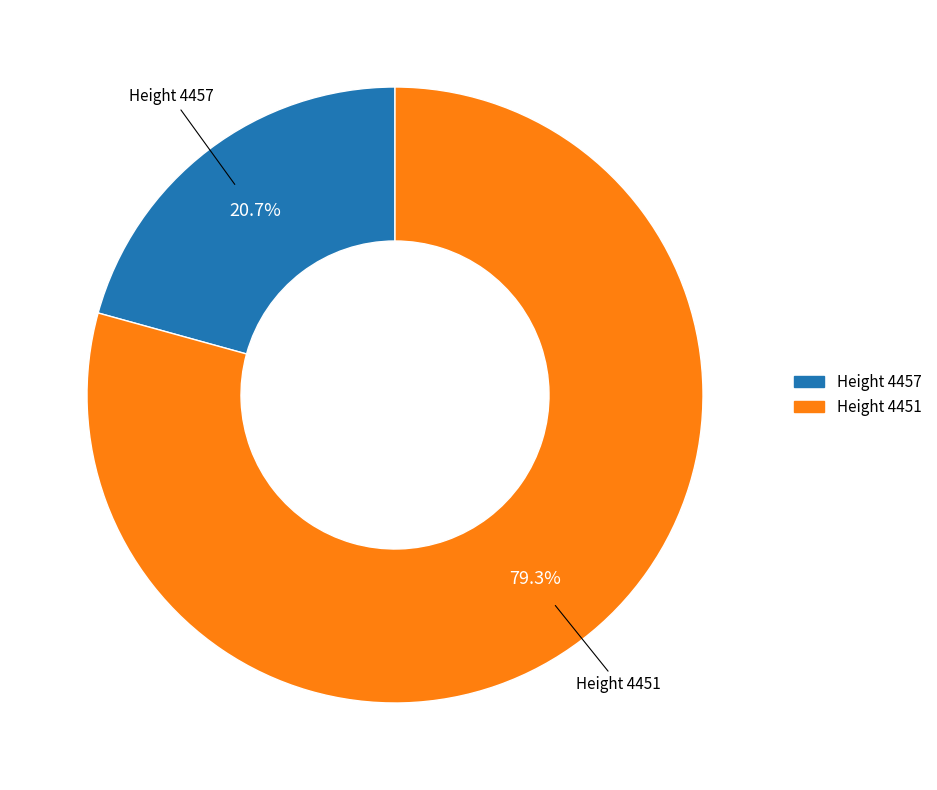

Does any single category account for the majority?

Yes